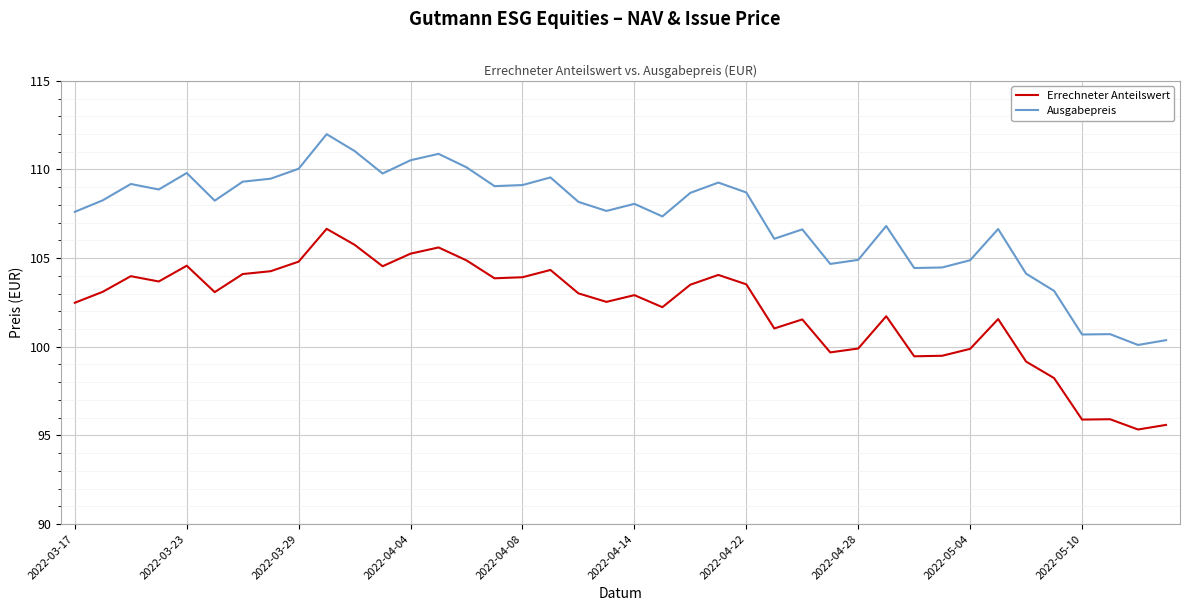

What is the difference between the maximum and minimum values in the Ausgabepreis series?

11.9